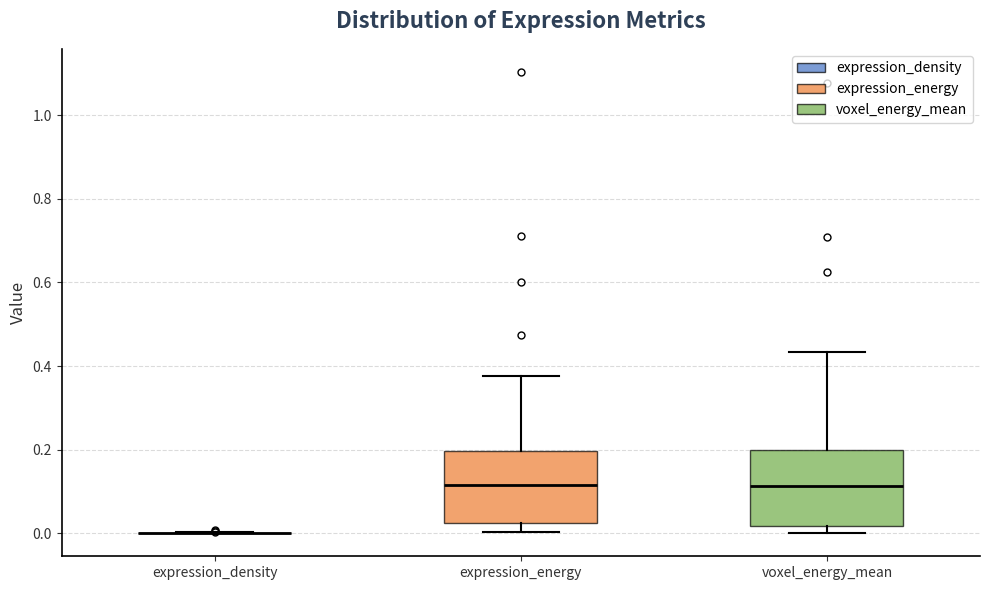

Reading left to right, transcribe this box plot: for each box, give where its median line is, the range the box spans, and where its two whiskers end, as read against the y-axis. The values are not printed on the chart, so give them approximately, as read against the axis.

expression_density: box collapsed to a line at 0.00, whiskers 0.00 to 0.00
expression_energy: median 0.12, box 0.02 to 0.20, whiskers 0.00 to 0.38
voxel_energy_mean: median 0.12, box 0.02 to 0.20, whiskers 0.00 to 0.44